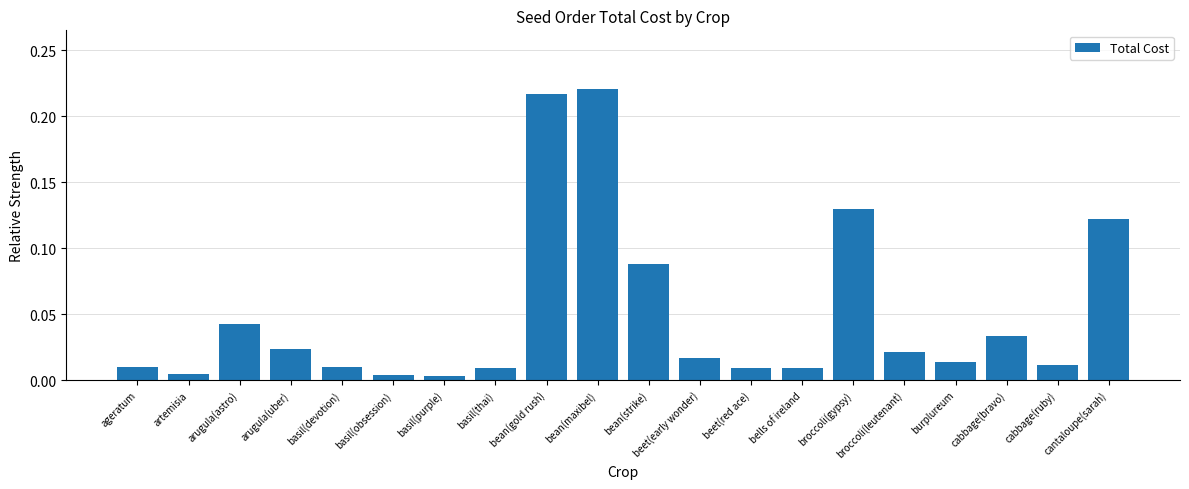

What is the label of the 19th bar from the right?

artemisia